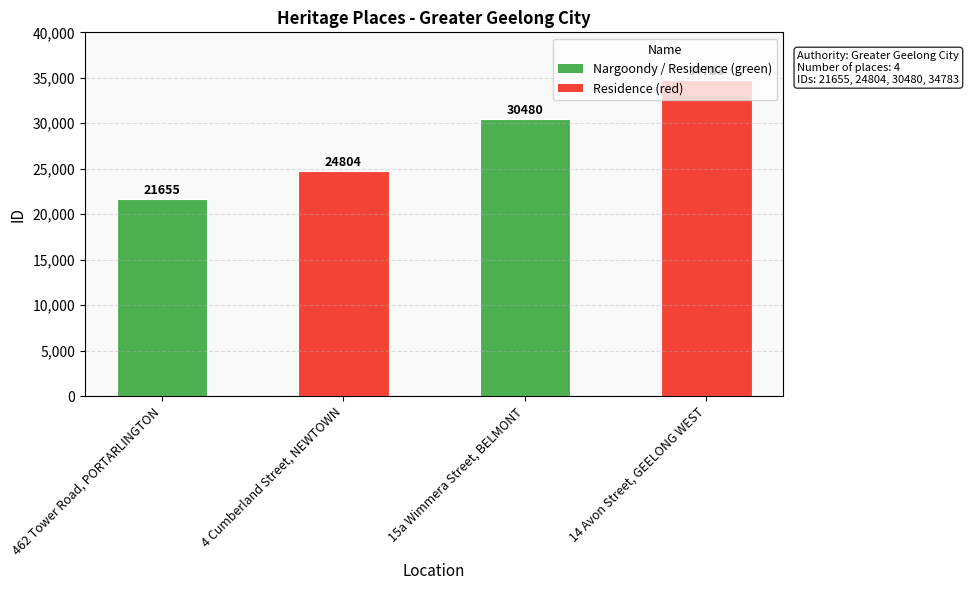

What is the greatest value displayed?

34783